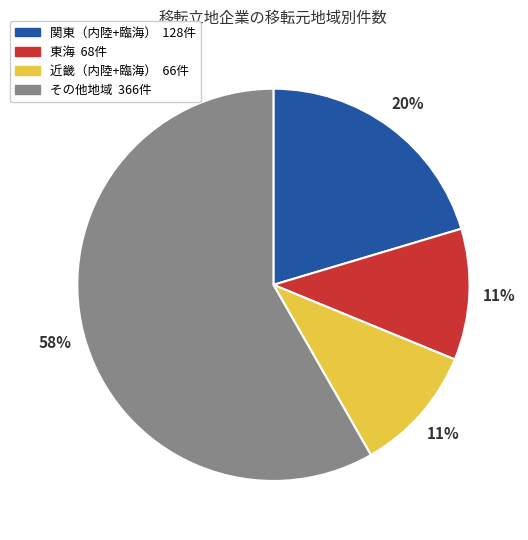

To the nearest percent, what is the average slice percentage?

25%